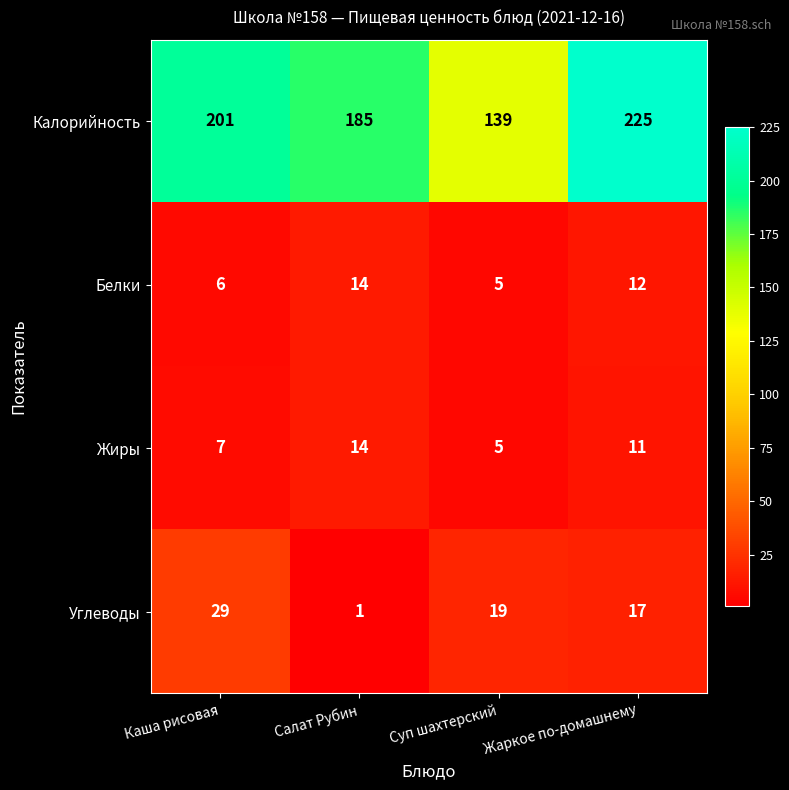

Which series has the largest total across all categories?

Калорийность